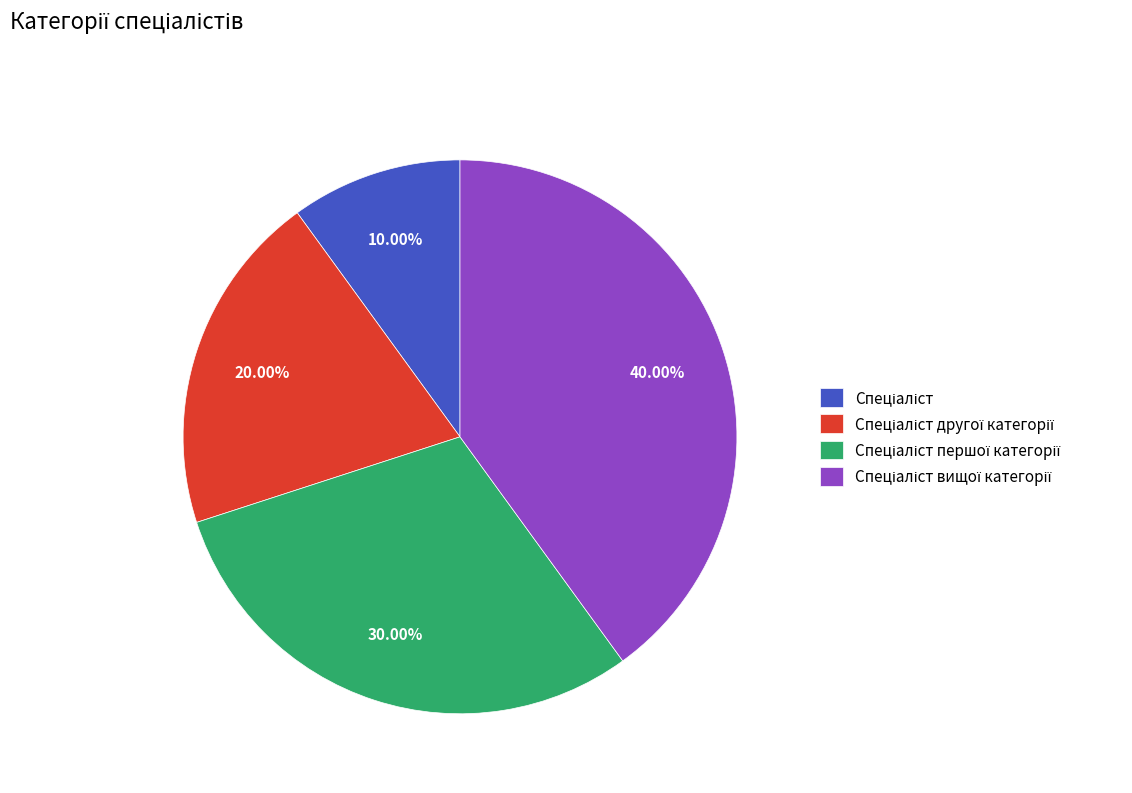

Does any single category account for the majority?

No